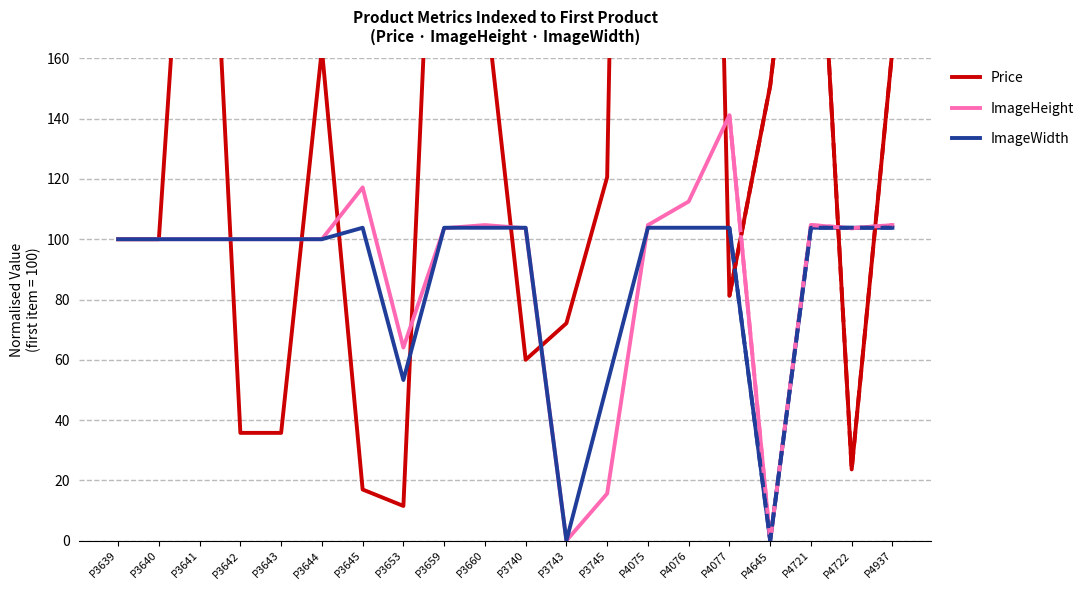

At which category is the sum across all series the highest?

P4075